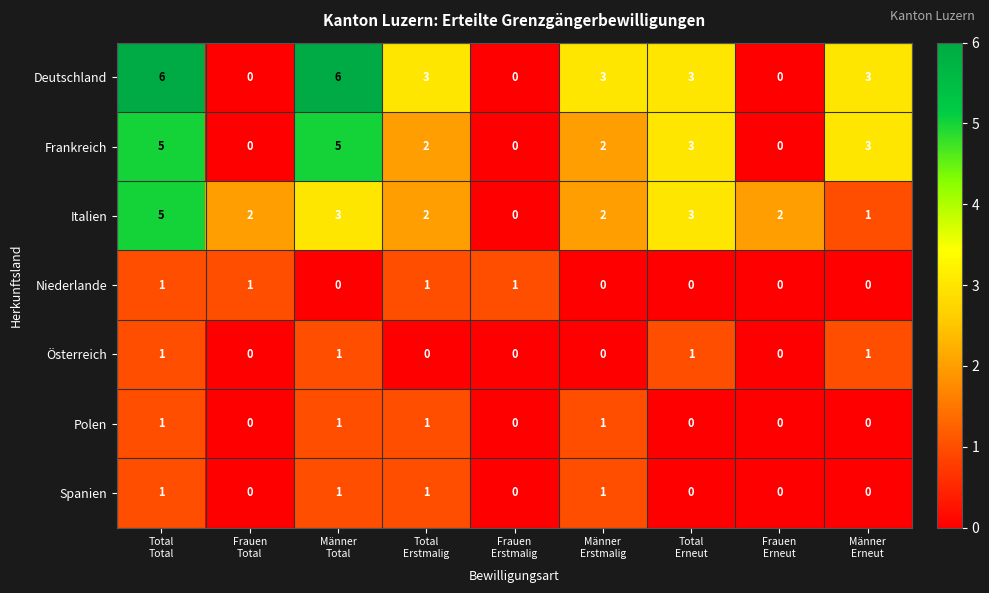

How many Frankreich values are between 0 and 3?

7